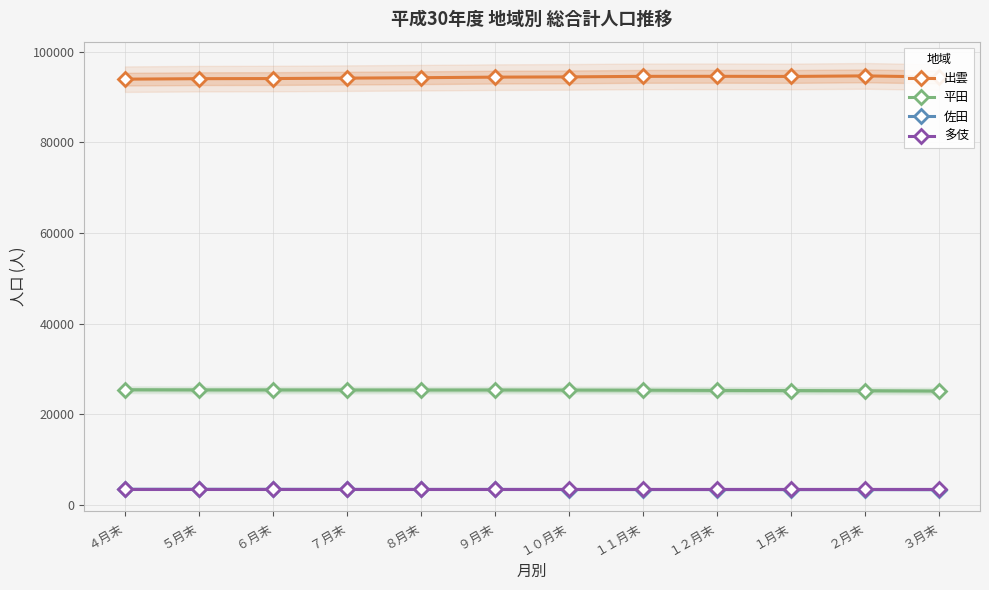

Reading left to right, transcribe all the data shown in this chart.

出雲: ４月末=93987	５月末=94093	６月末=94122	７月末=94214	８月末=94309	９月末=94434	１０月末=94489	１１月末=94608	１２月末=94619	１月末=94589	２月末=94711	３月末=94455
平田: ４月末=25383	５月末=25344	６月末=25336	７月末=25329	８月末=25320	９月末=25324	１０月末=25306	１１月末=25281	１２月末=25229	１月末=25203	２月末=25160	３月末=25091
佐田: ４月末=3394	５月末=3389	６月末=3378	７月末=3363	８月末=3355	９月末=3351	１０月末=3345	１１月末=3341	１２月末=3335	１月末=3326	２月末=3328	３月末=3310
多伎: ４月末=3538	５月末=3538	６月末=3538	７月末=3538	８月末=3538	９月末=3538	１０月末=3538	１１月末=3538	１２月末=3538	１月末=3538	２月末=3538	３月末=3538